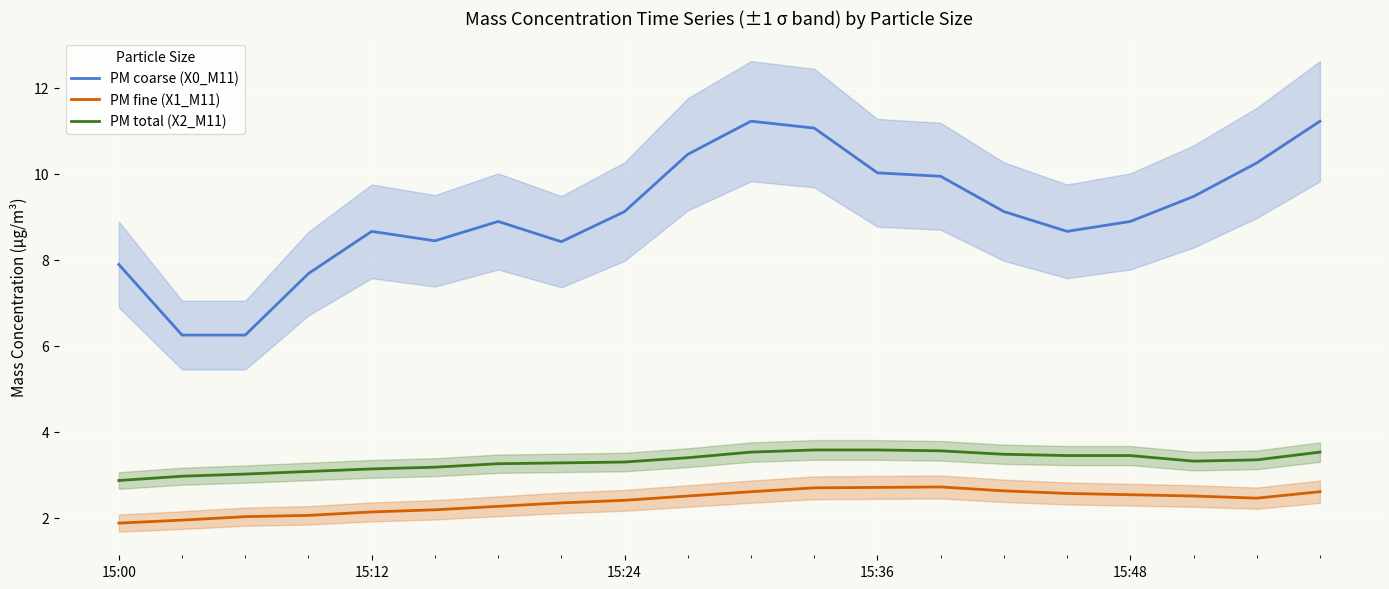

Where is the first local minimum for PM coarse (X0_M11)?

5